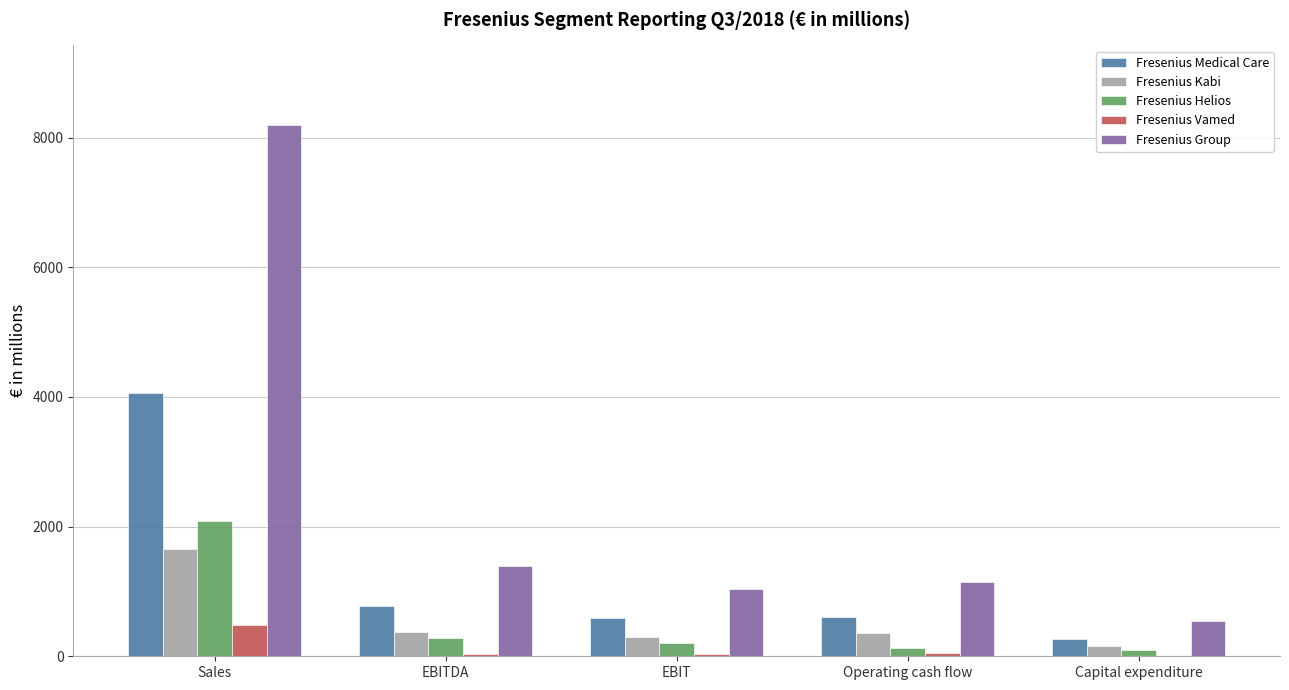

What is the sum of all Fresenius Helios values?

2800